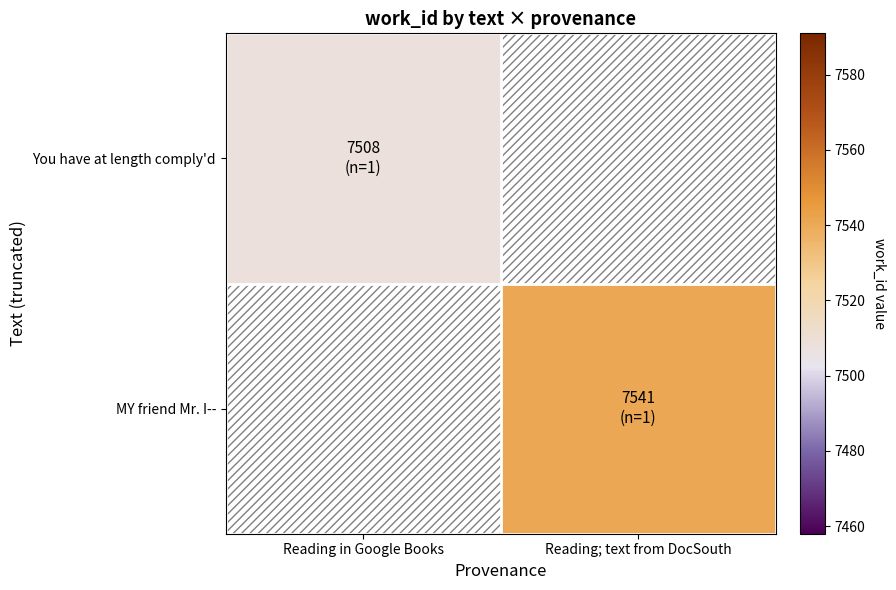

At how many categories does at least one series exceed 7515?

1